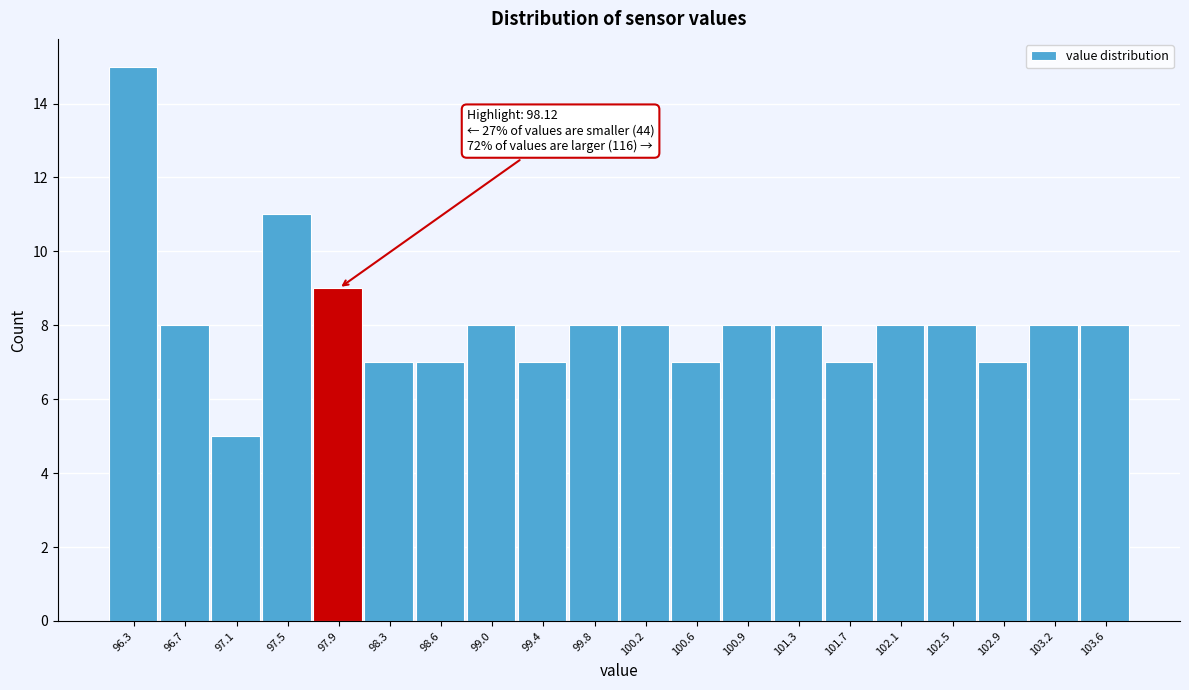

Reading right to left, list all the values displayed in this chart.

8	8	7	8	8	7	8	8	7	8	8	7	8	7	7	9	11	5	8	15